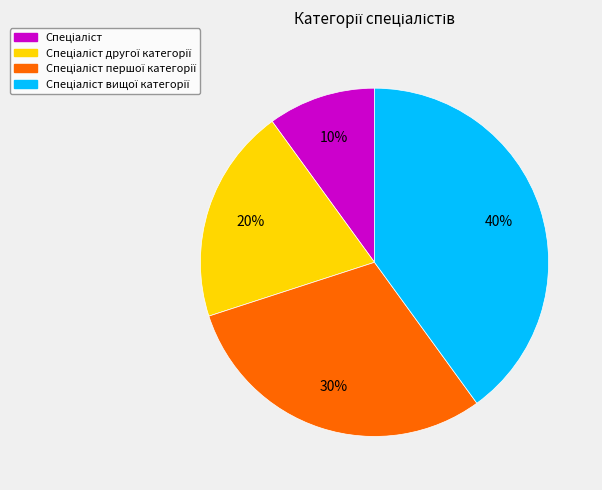

Does any single category account for the majority?

No